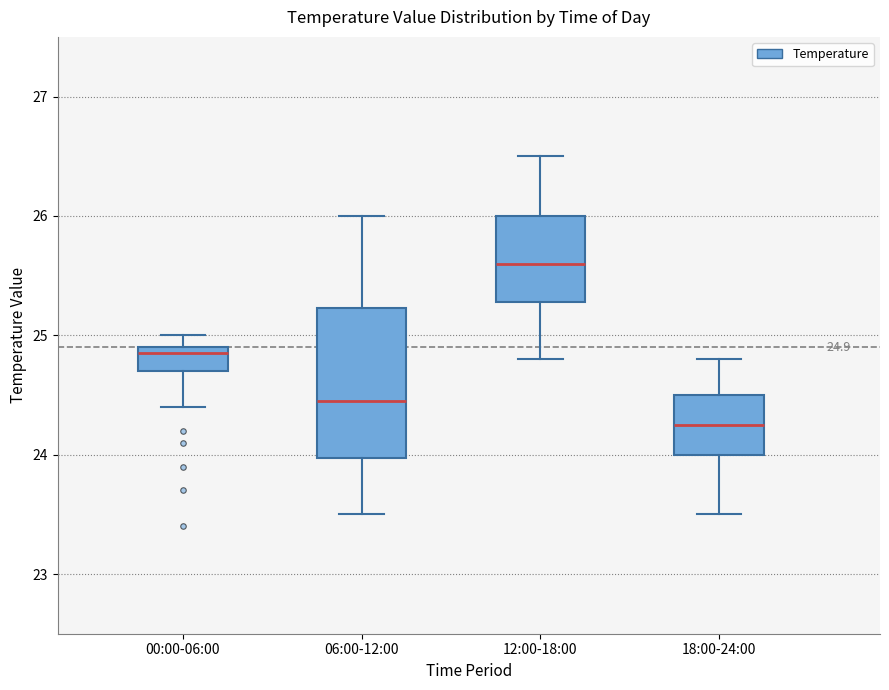

Comparing the boxes themselves (not the whiskers), which one is the tallest?

06:00-12:00